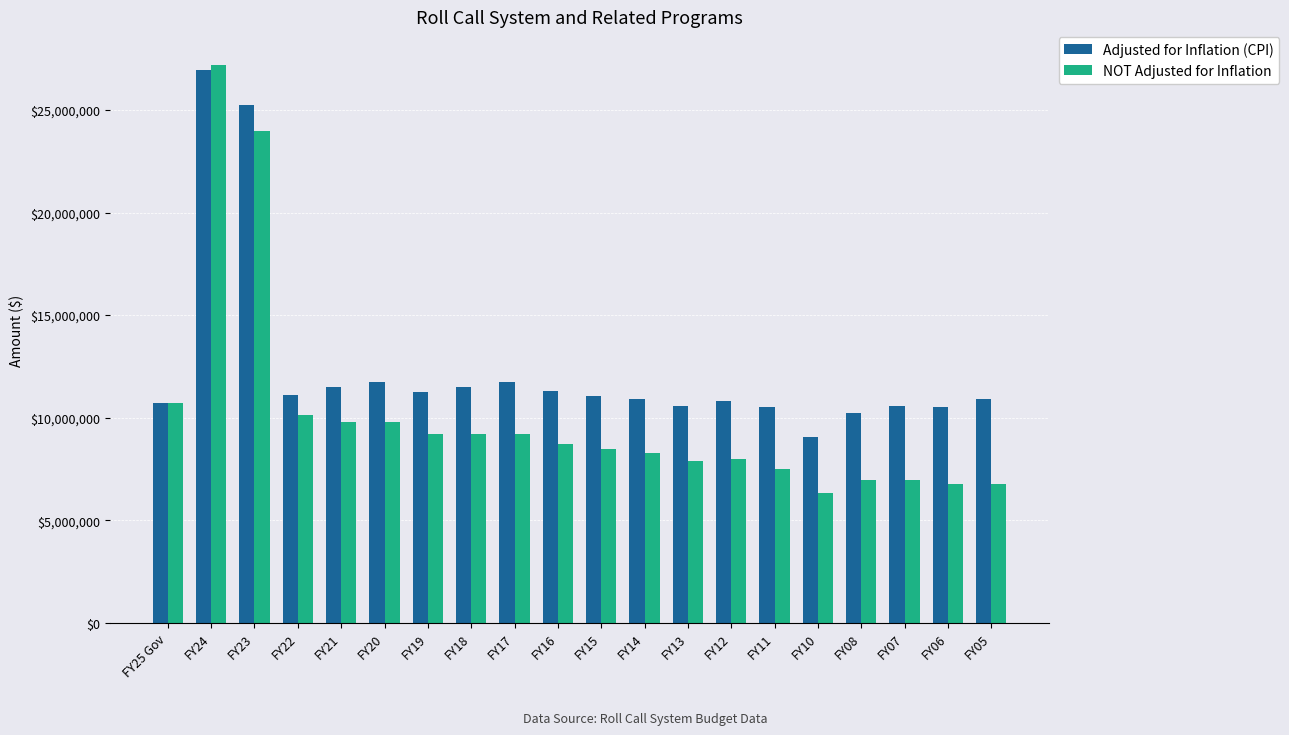

Between FY13 and FY07, which series saw the biggest shift?

NOT Adjusted for Inflation